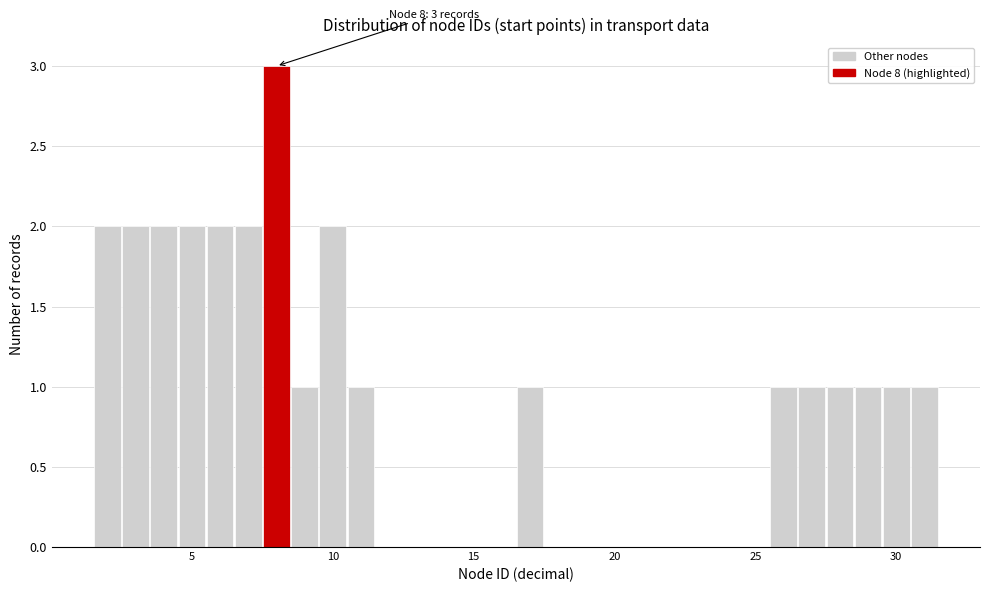

Read against the x-axis, roughly where is the centre of the tallest bar?

8.0